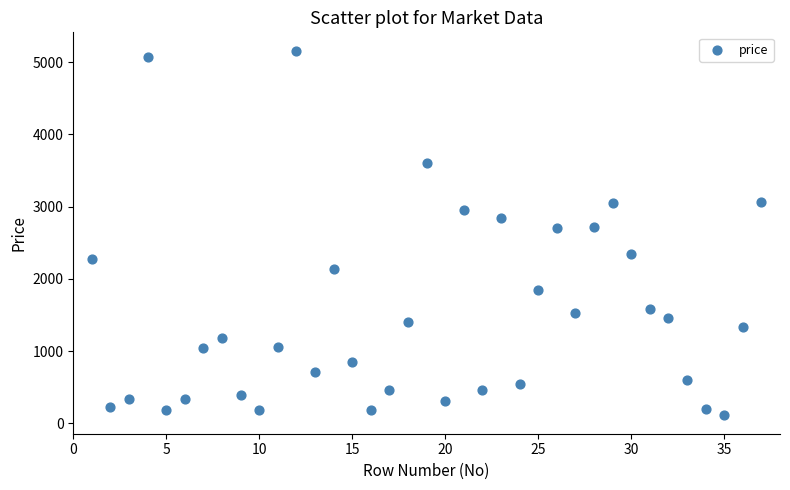

What is the range of X values (max minus min)?

36